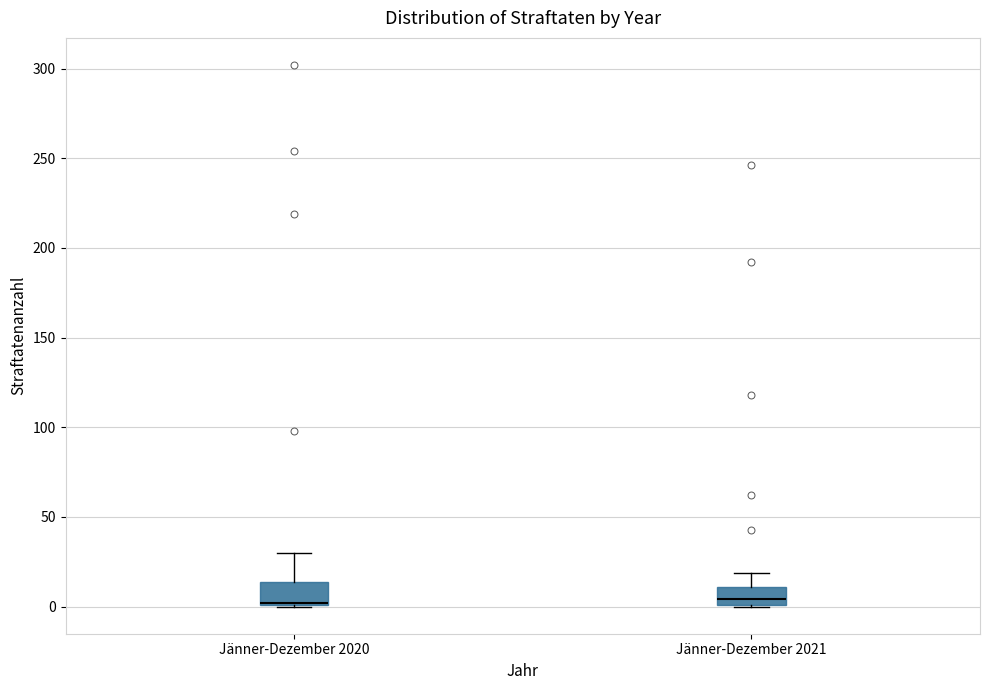

Where is the lower edge of the box for Jänner-Dezember 2020 on the y-axis? The values are not printed on the chart, so give them approximately, as read against the axis.

0